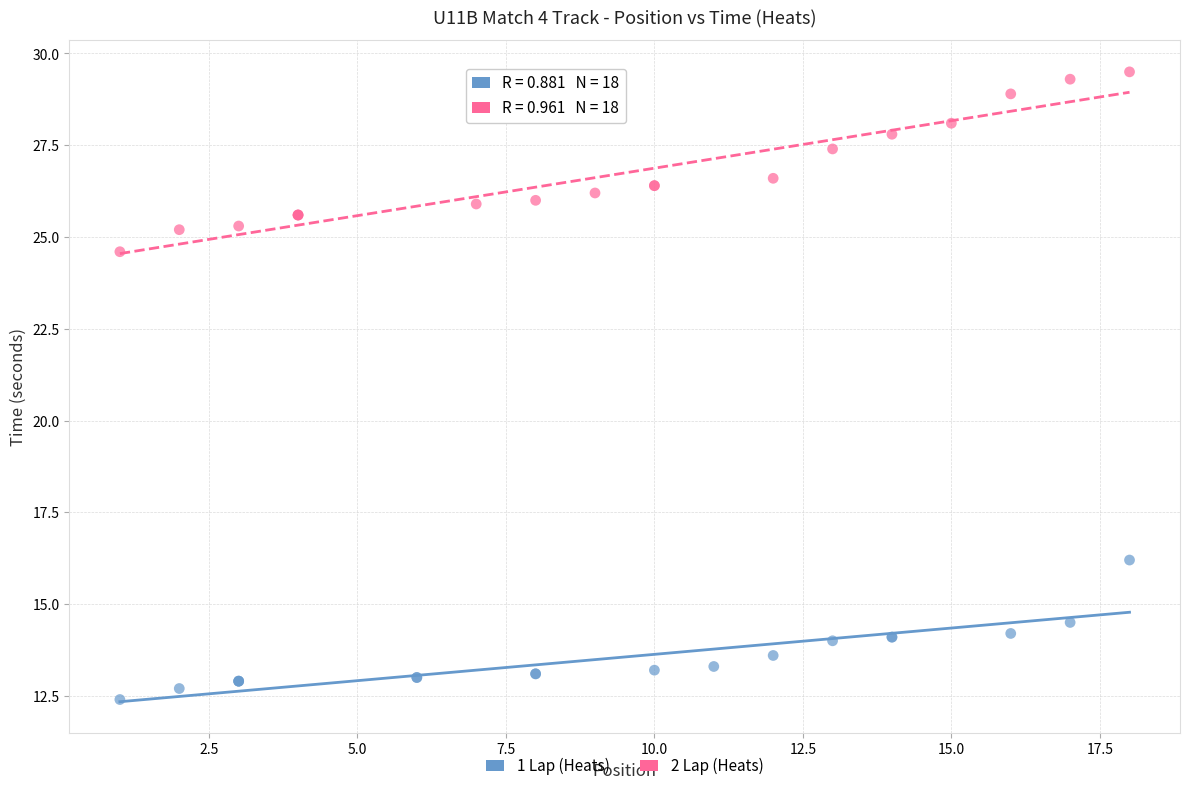

Which series has the largest Y range (max minus min)?

2 Lap (Heats)